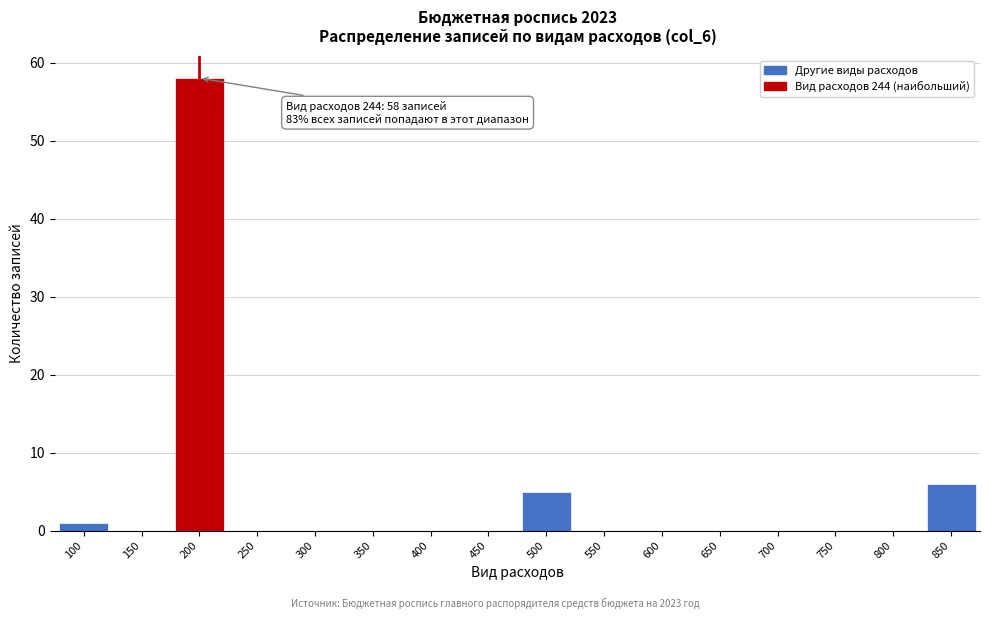

Reading left to right, transcribe all the data shown in this chart.

100=1	150=0	200=58	250=0	300=0	350=0	400=0	450=0	500=5	550=0	600=0	650=0	700=0	750=0	800=0	850=6